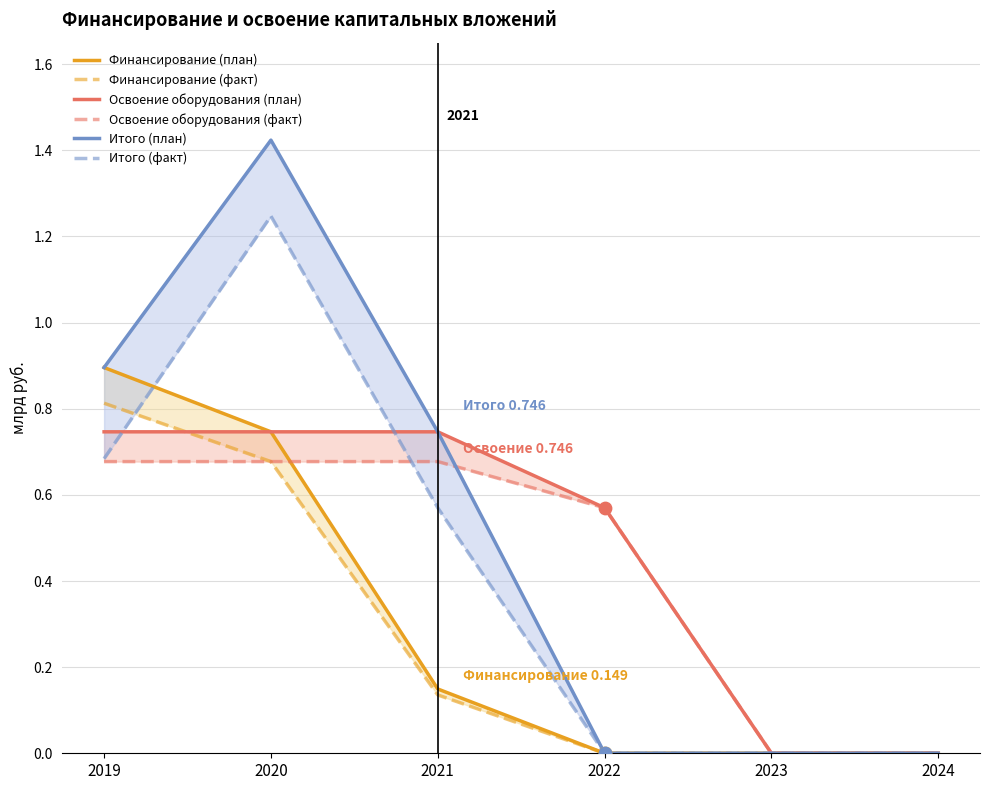

Which series contains the highest Y value?

Итого (план)